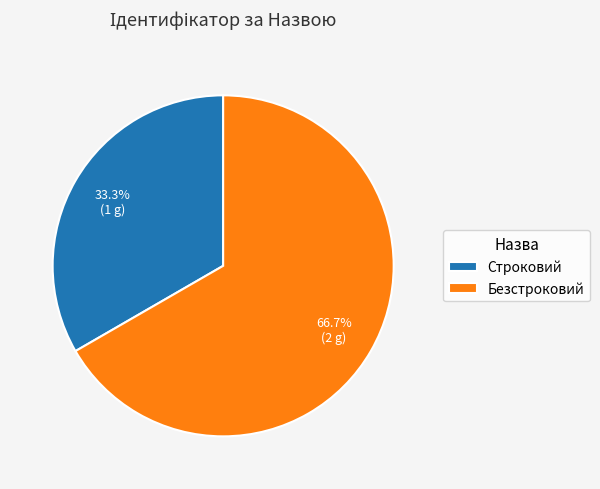

Does Строковий represent more than half of the total?

No